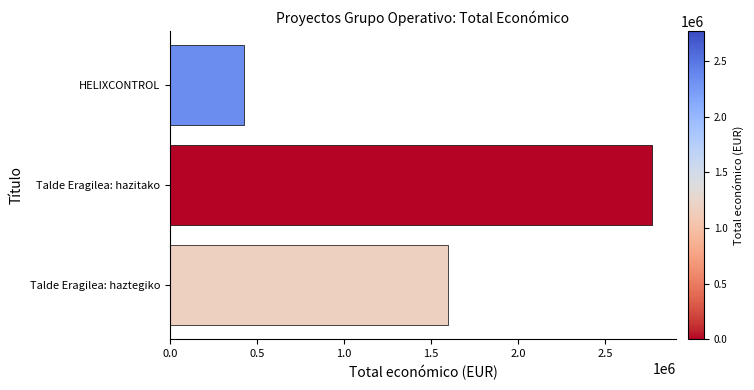

Reading top to bottom, what are all the values shown in this chart?

HELIXCONTROL=424720	Talde Eragilea: hazitako=2769359	Talde Eragilea: haztegiko=1597786